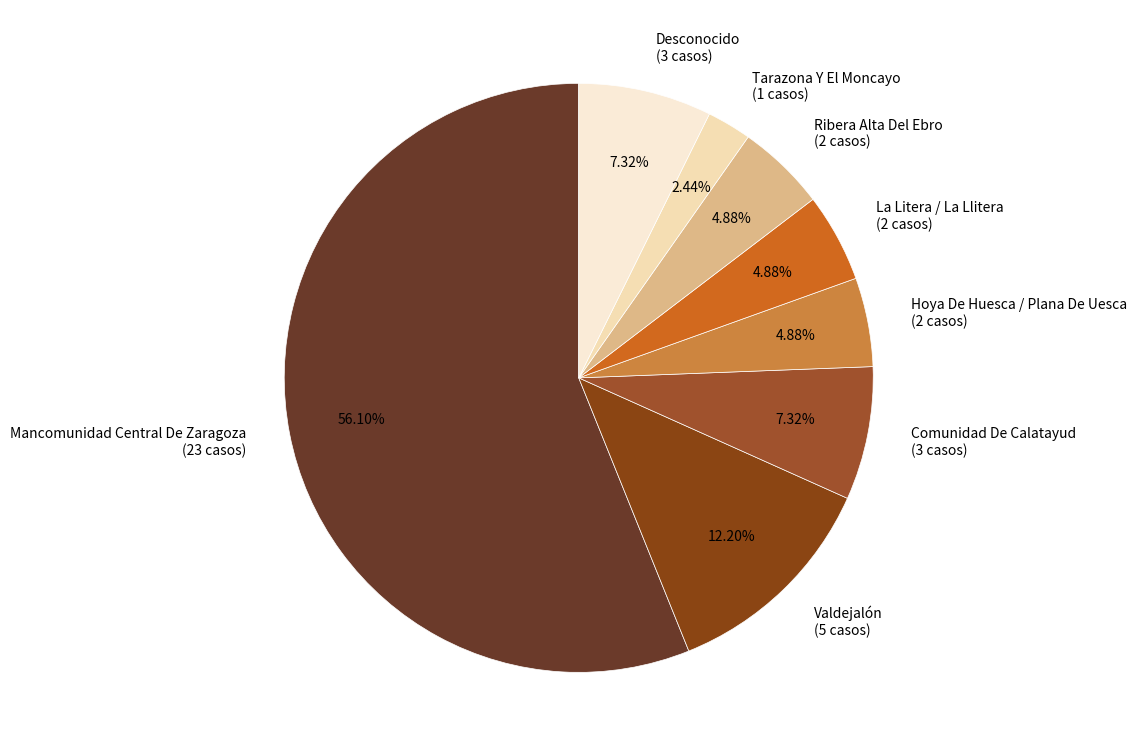

Combined, what portion of the pie is Tarazona Y El Moncayo and Ribera Alta Del Ebro?

7.3%